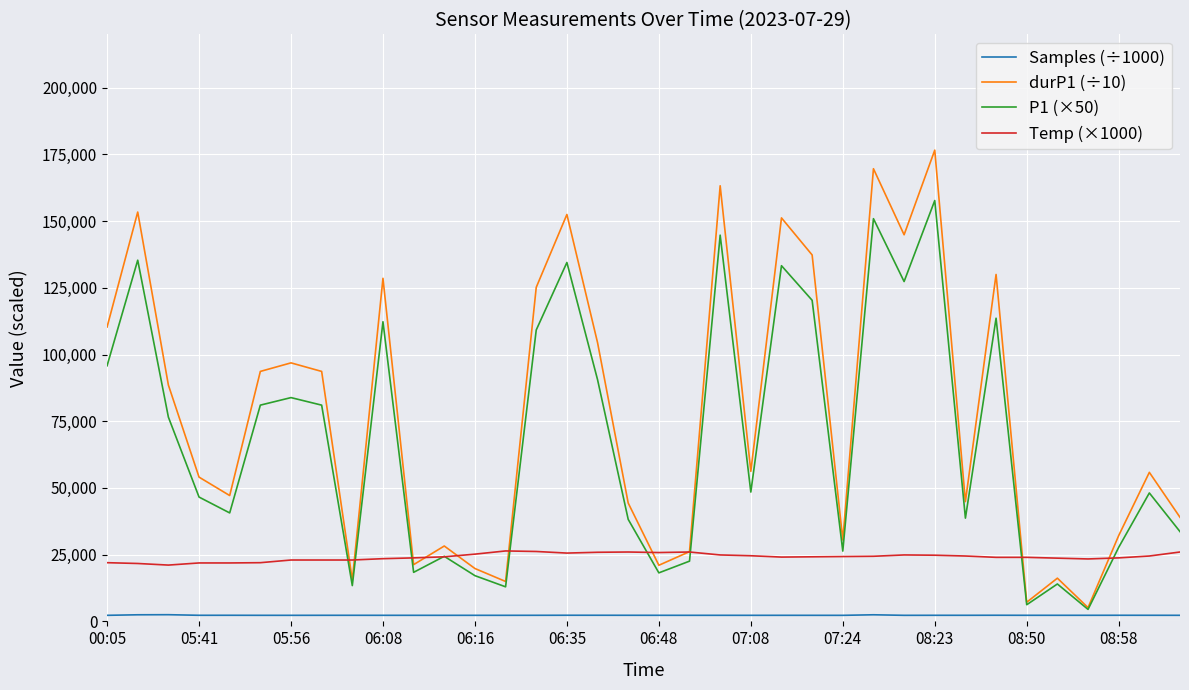

In Samples (÷1000), how many points are higher than both neighbors (excluding endpoints)?

11